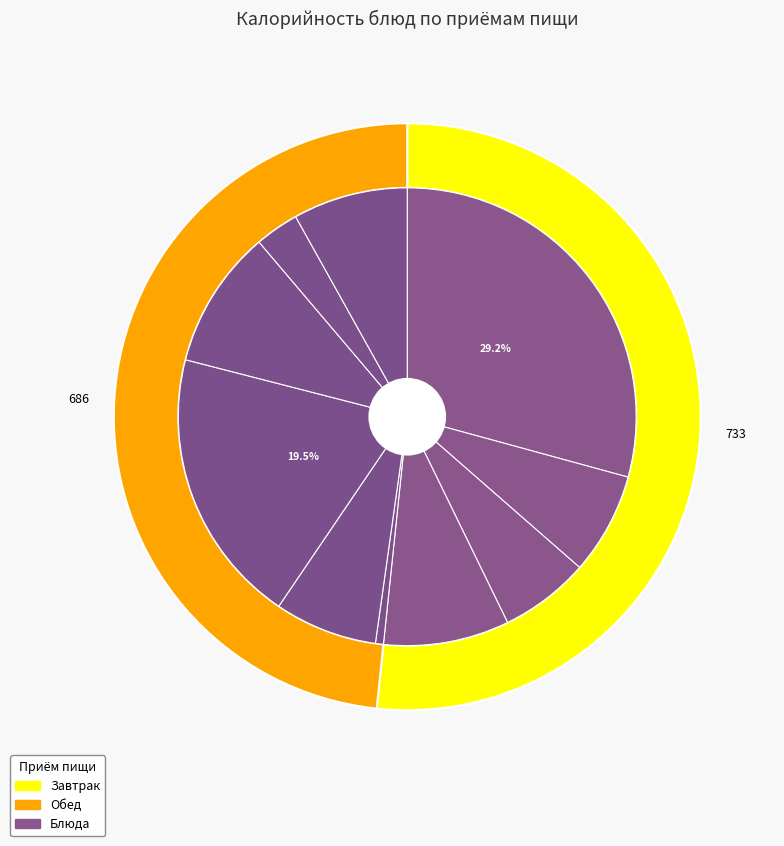

To the nearest percent, what portion does БАТОН НАРЕЗНОЙ represent?

9%